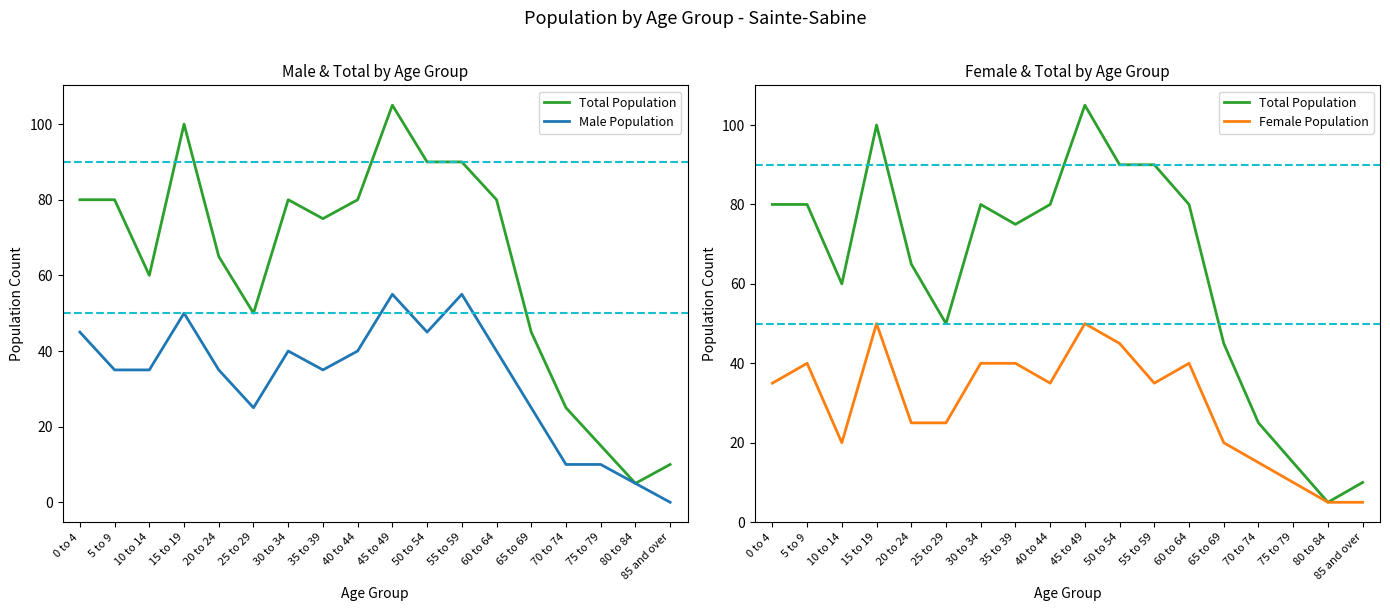

At 30 to 34, list the series in order from smallest to largest.

Male Population, Female Population, Total Population